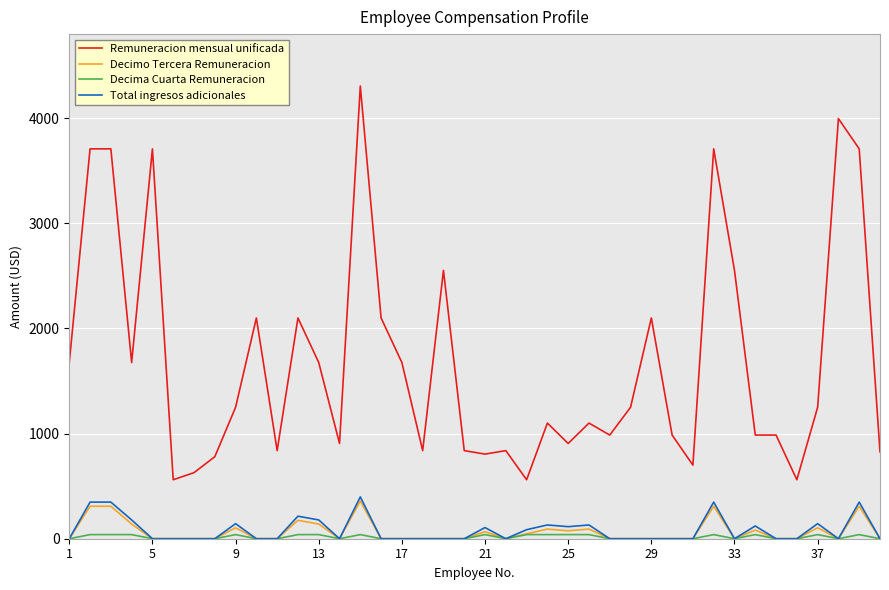

What is the maximum value shown in the chart?

4306.1